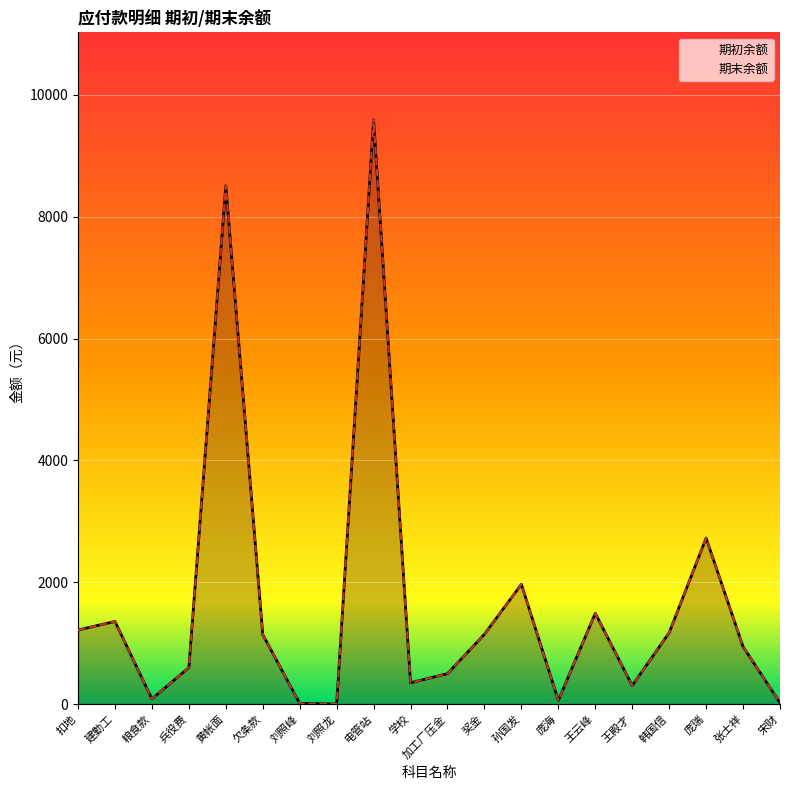

At which category does 期初余额 reach its first local peak?

建勤工